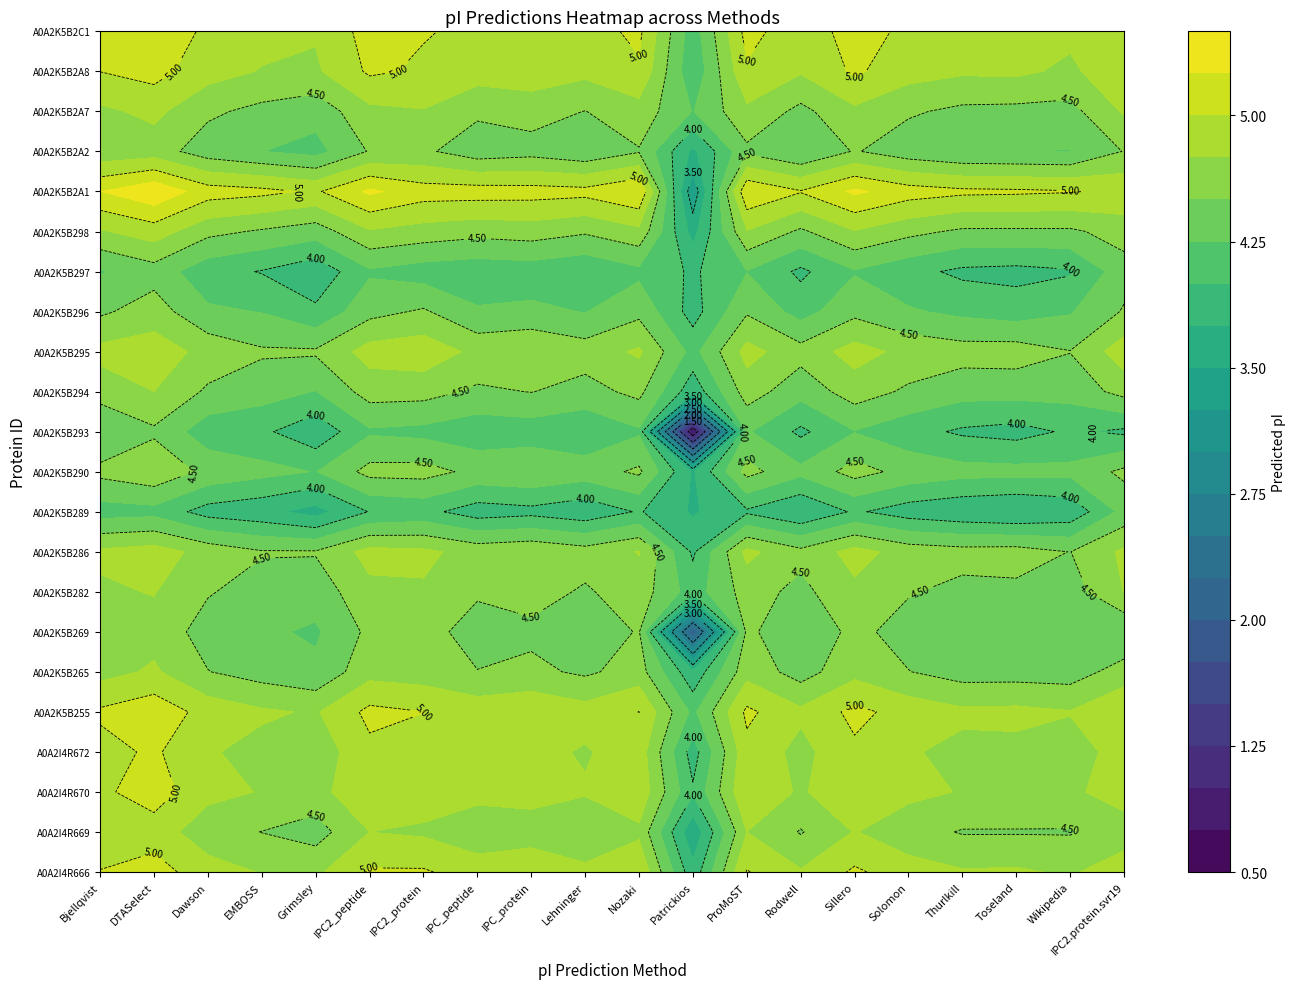

What is the sum of the A0A2K5B297 values at 6 and 3?

8.1